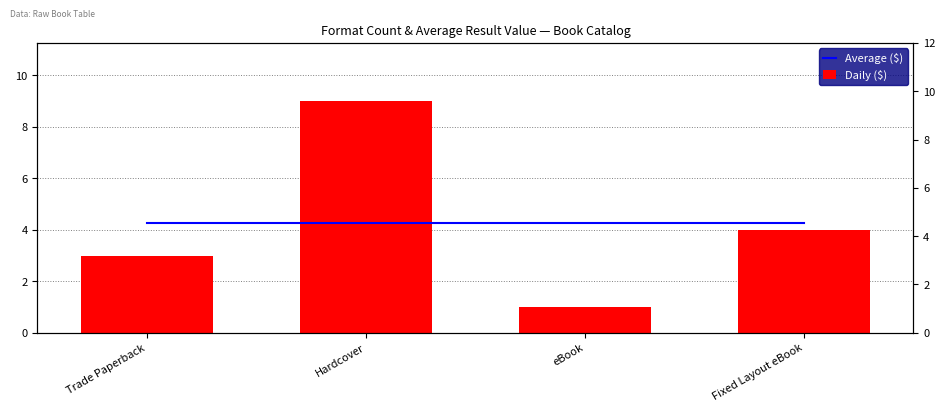

True or false: Daily ($) has a value of 1.0 at eBook.

True